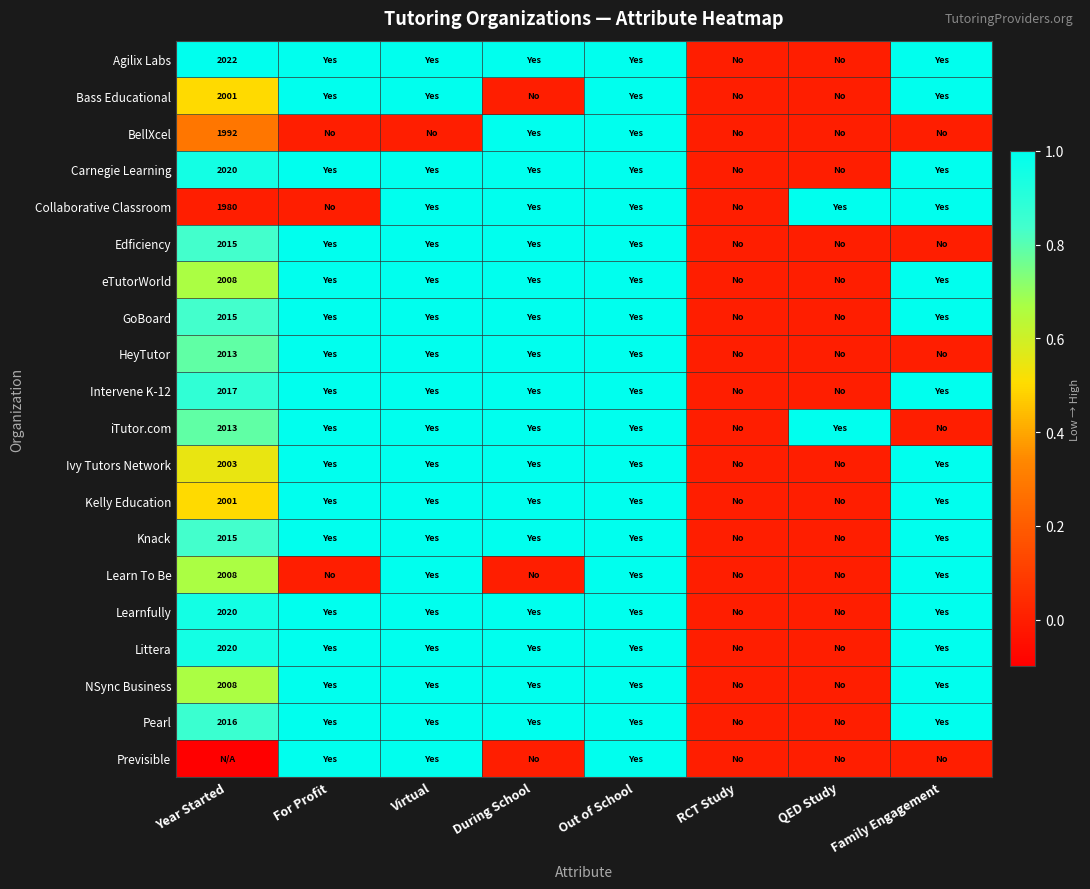

The GoBoard series shows 2015.0 at Year Started. True or false?

True